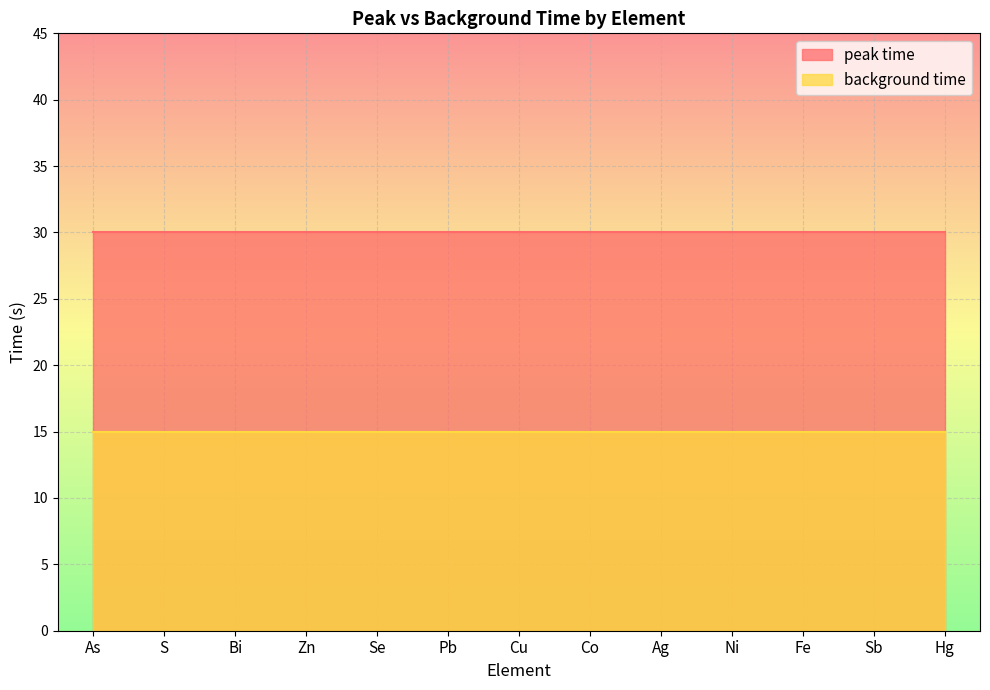

What is the value of the background time point at the 7th from the left?

15